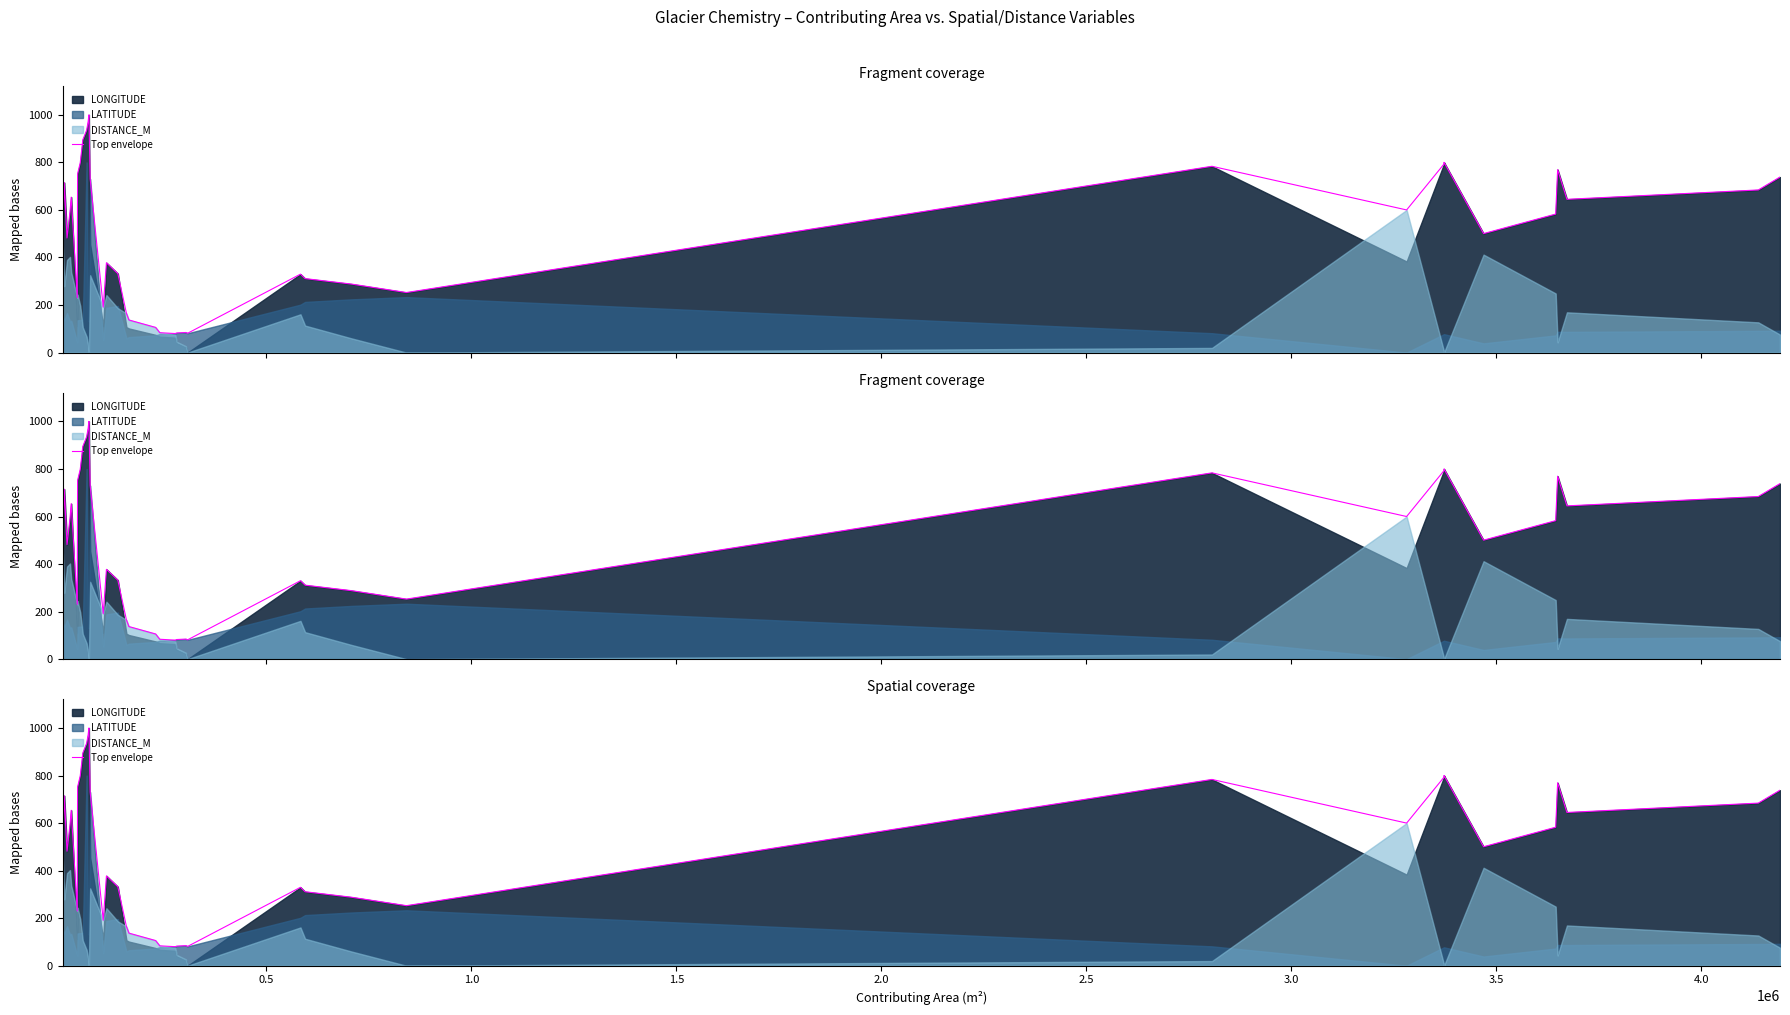

How many data points are less than 582?

19